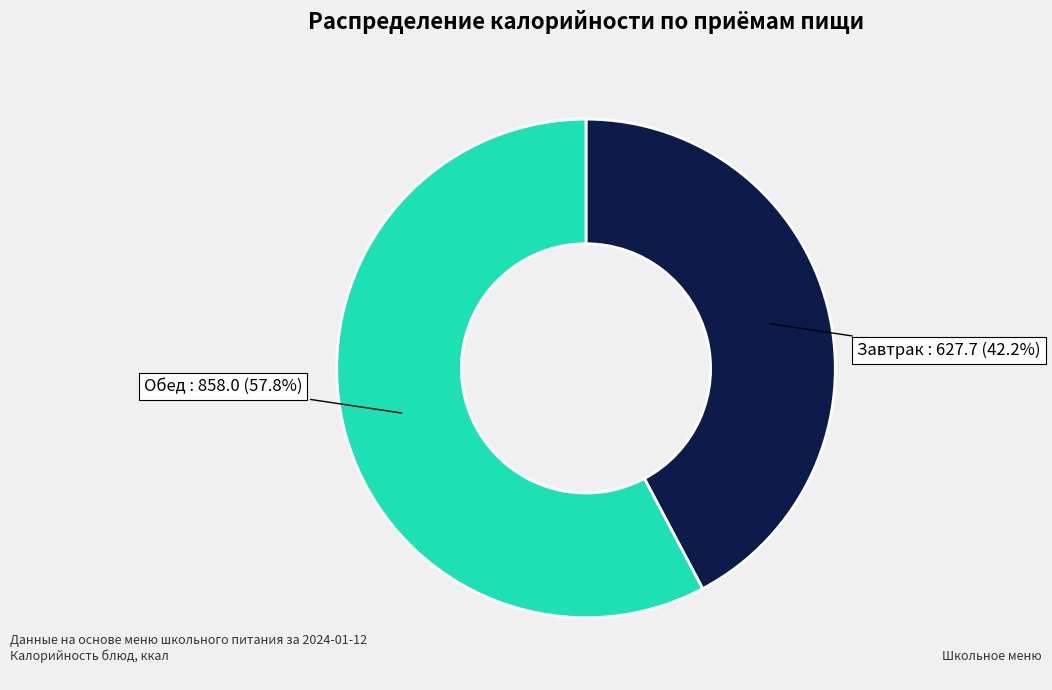

What is the ratio of the value at Обед to the value at Завтрак?

1.4